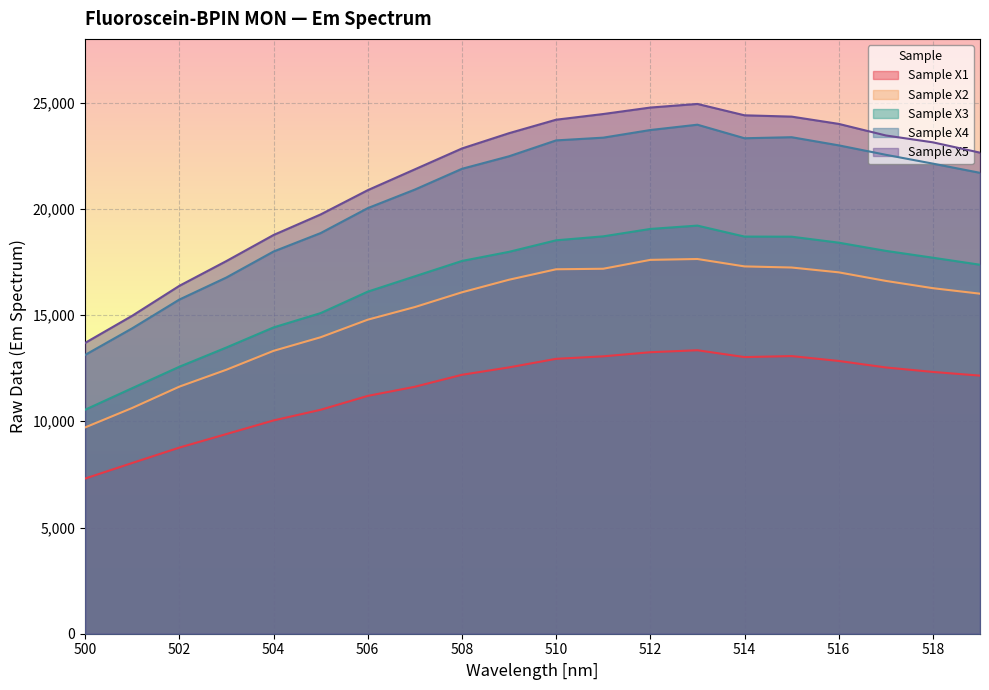

What is the value of the Sample X5 point at the 10th from the left?

23561